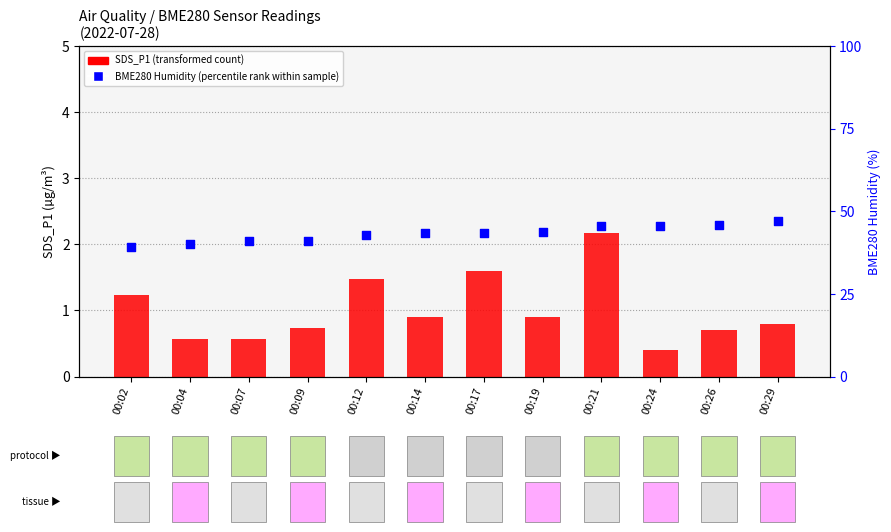

What are all the series names shown in the legend?

SDS_P1 (transformed count), BME280 Humidity (percentile rank within sample)